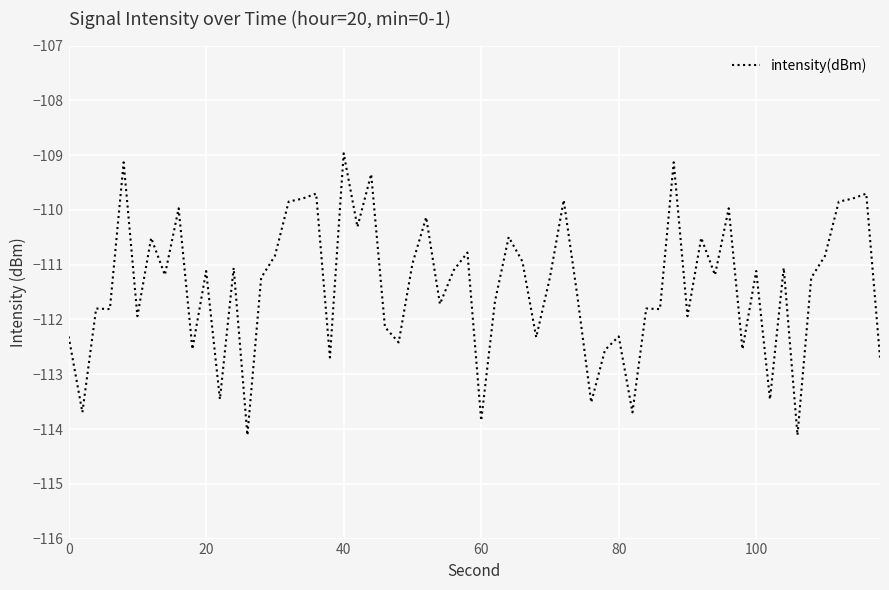

What is the smallest value displayed?

-114.1